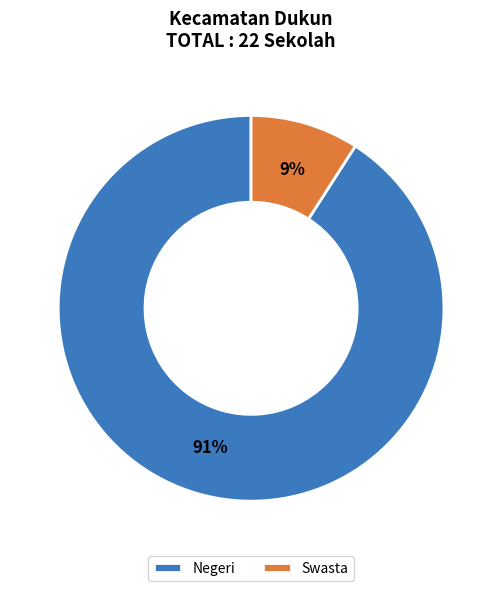

Is there a majority slice in this chart?

Yes